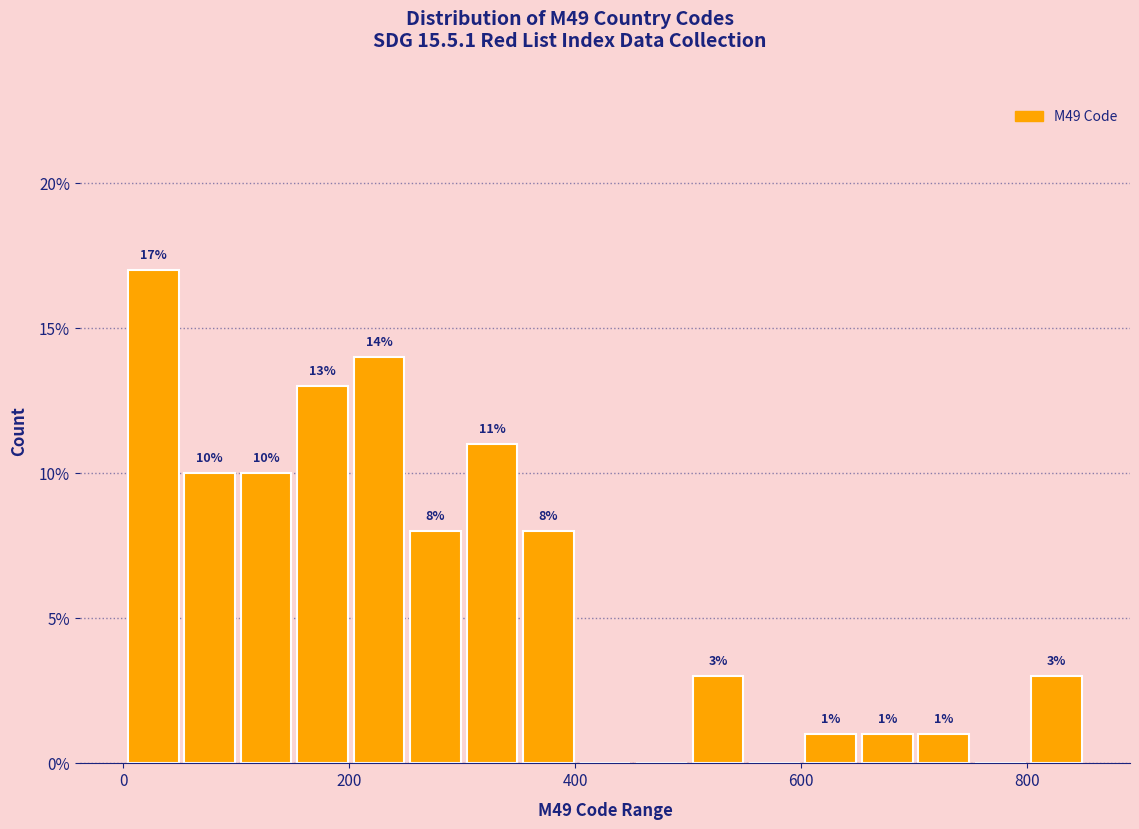

Read against the x-axis, roughly where is the centre of the tallest bar?

20